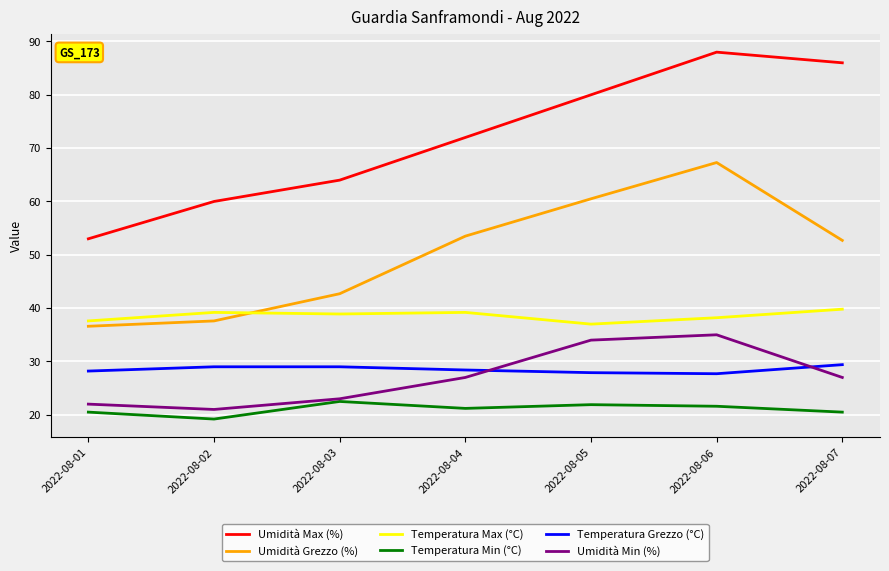

What is the difference between the highest and lowest values at 2022-08-04?

50.8